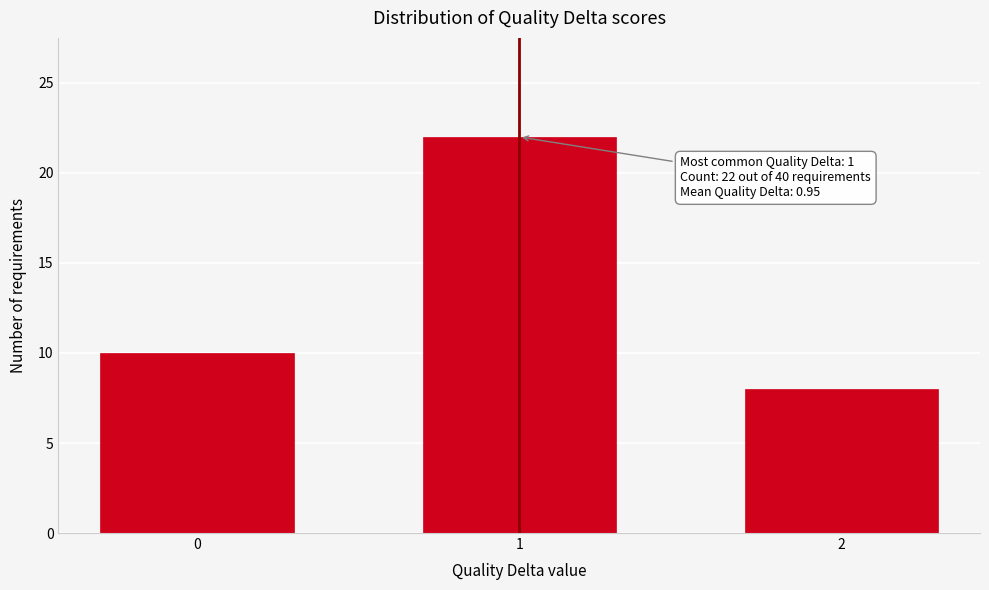

Reading left to right, transcribe all the data shown in this chart.

10	22	8